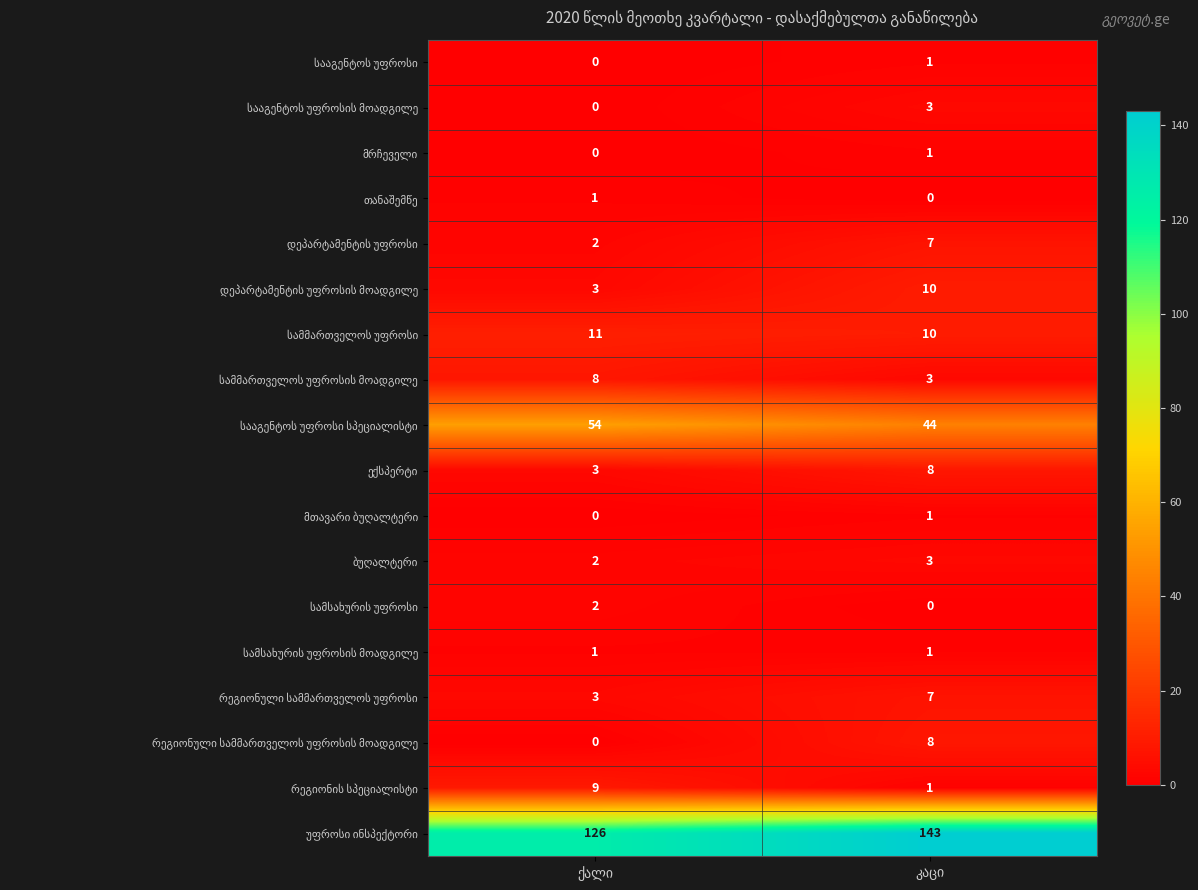

Which category has the lowest value in the რეგიონის სპეციალისტი series?

კაცი